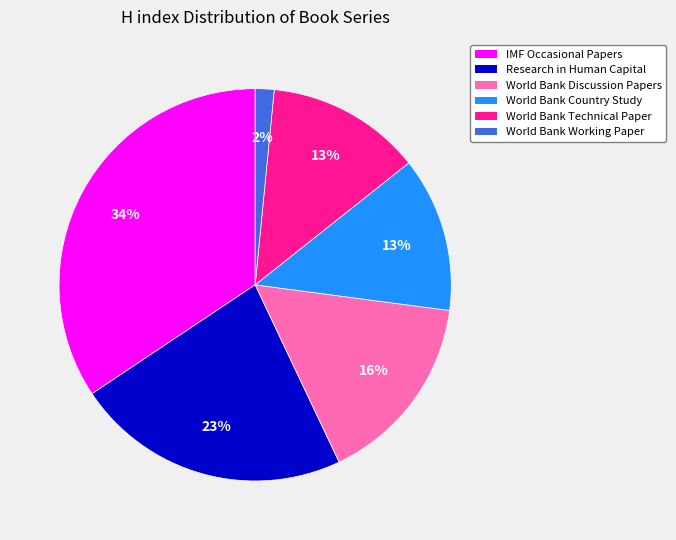

Is the sum of World Bank Country Study and World Bank Technical Paper greater than half?

No